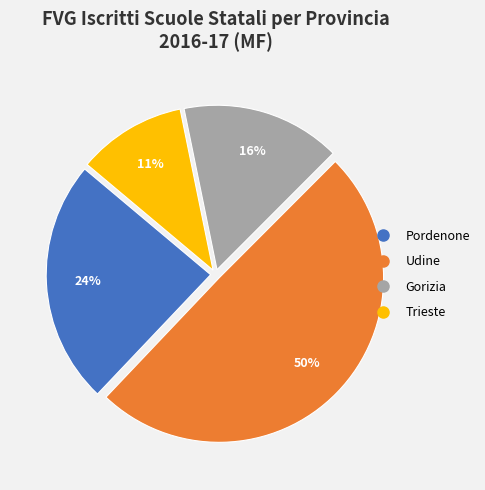

What is the ratio of the value at Pordenone to the value at Udine?

0.5